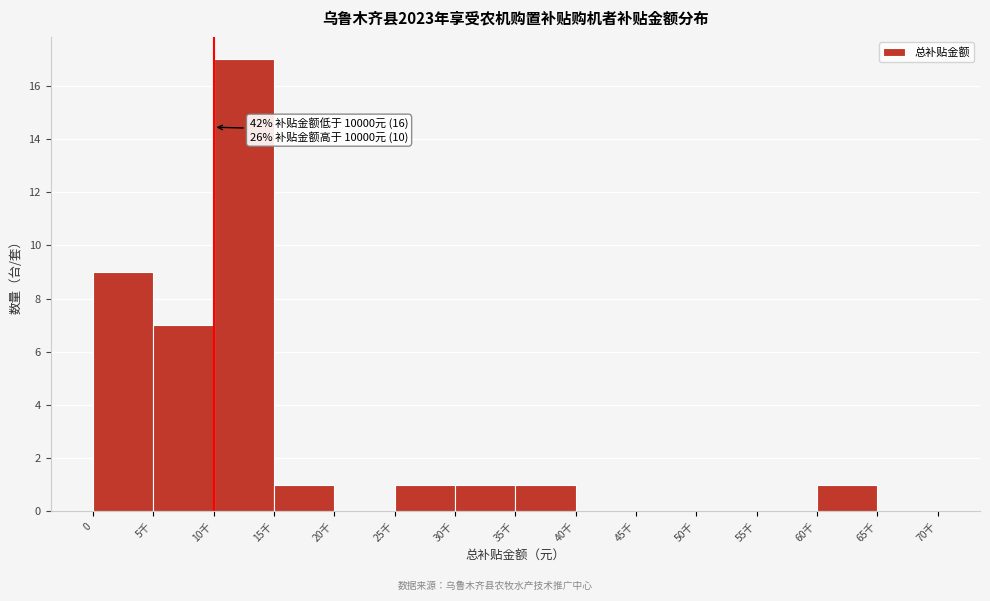

Reading left to right, what are all the values shown in this chart?

0=9	5千=7	10千=17	15千=1	20千=0	25千=1	30千=1	35千=1	40千=0	45千=0	50千=0	55千=0	60千=1	65千=0